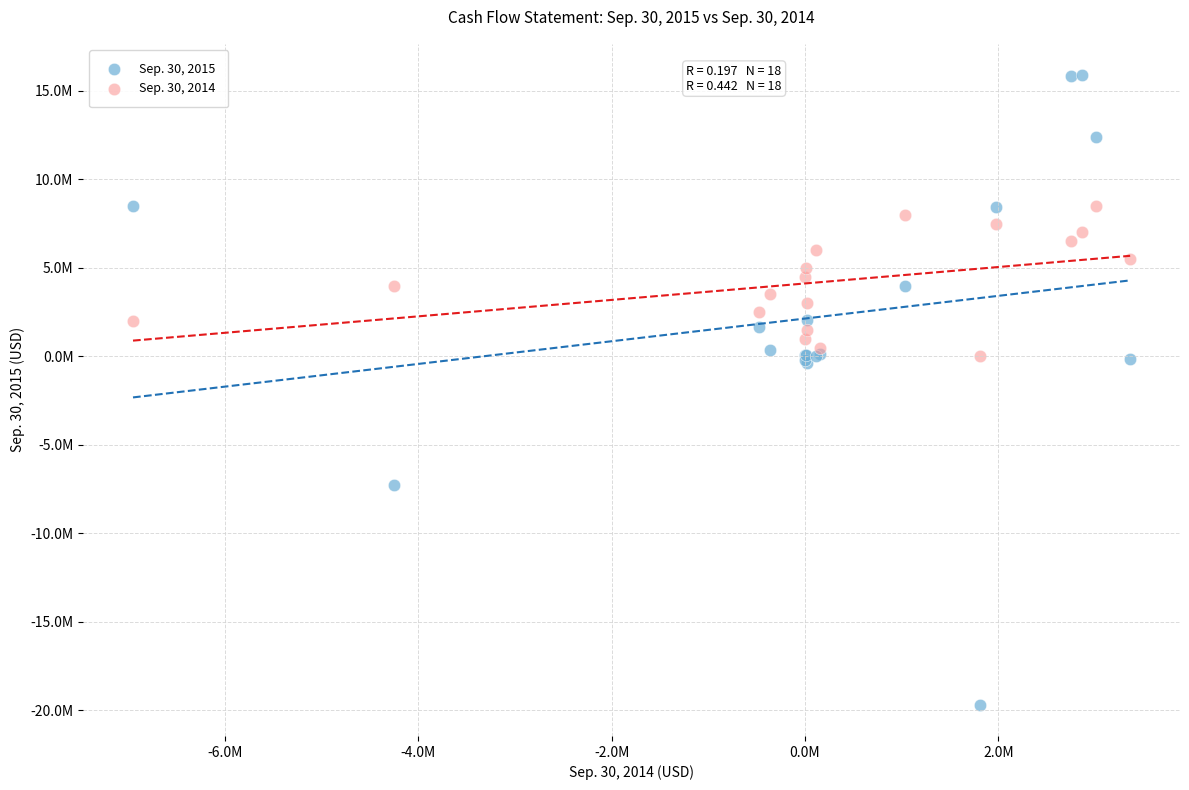

Which series contains the lowest Y value?

Sep. 30, 2015